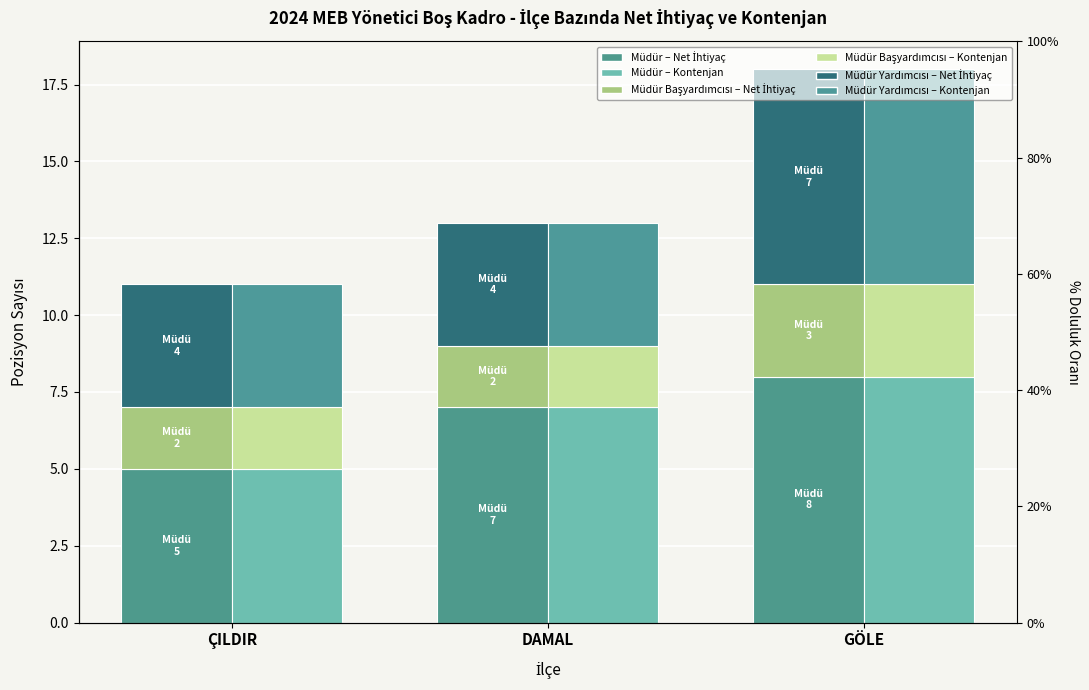

What is the minimum value shown in the chart?

2